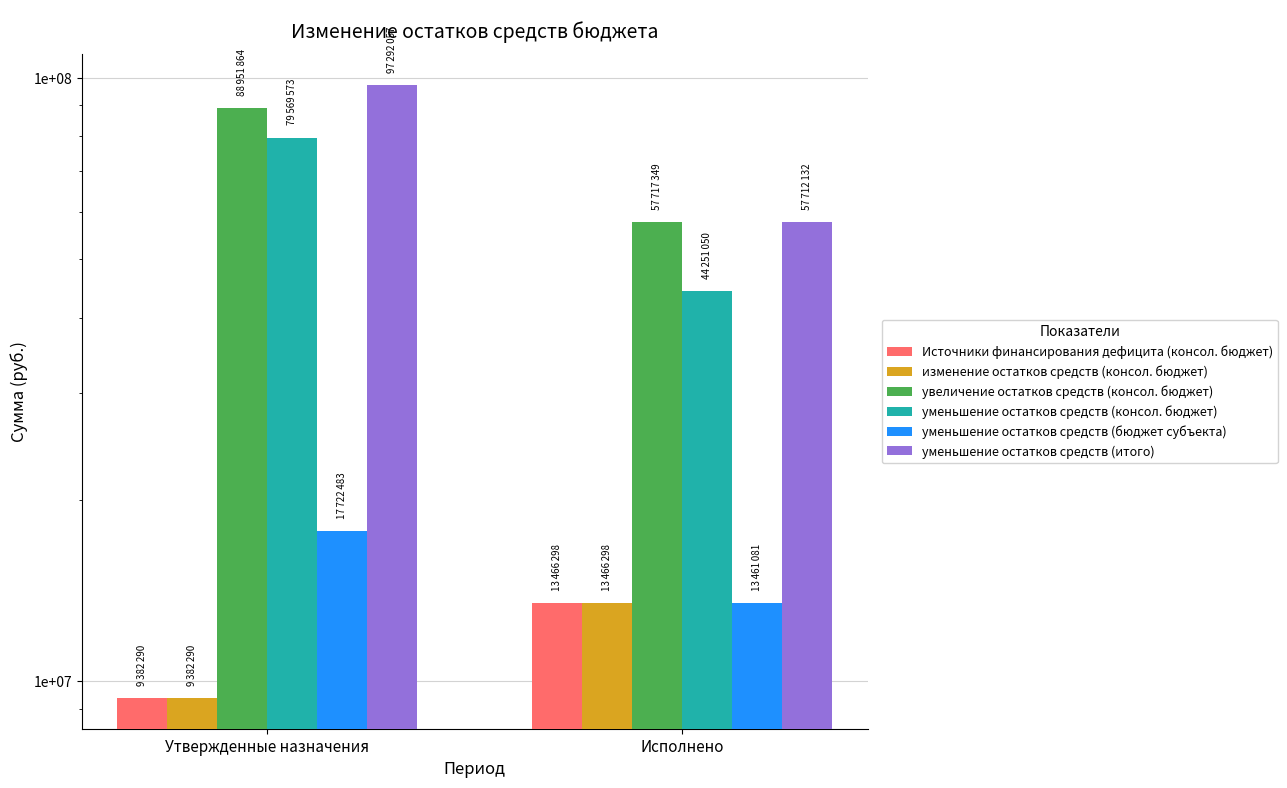

The уменьшение остатков средств (бюджет субъекта) series shows 11030071.4 at Утвержденные назначения. True or false?

False